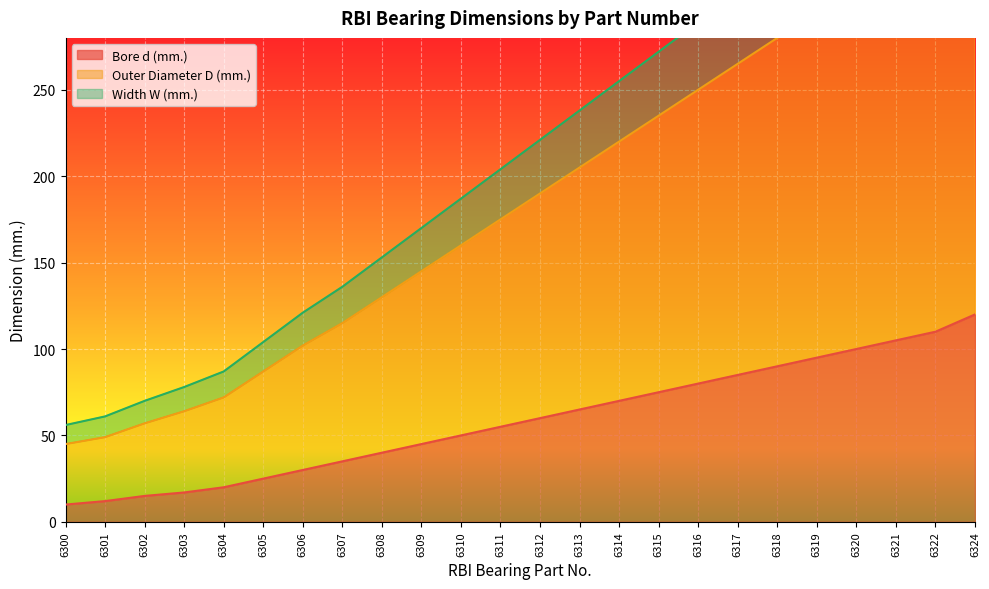

Which category has the highest value in the Bore d (mm.) series?

6324